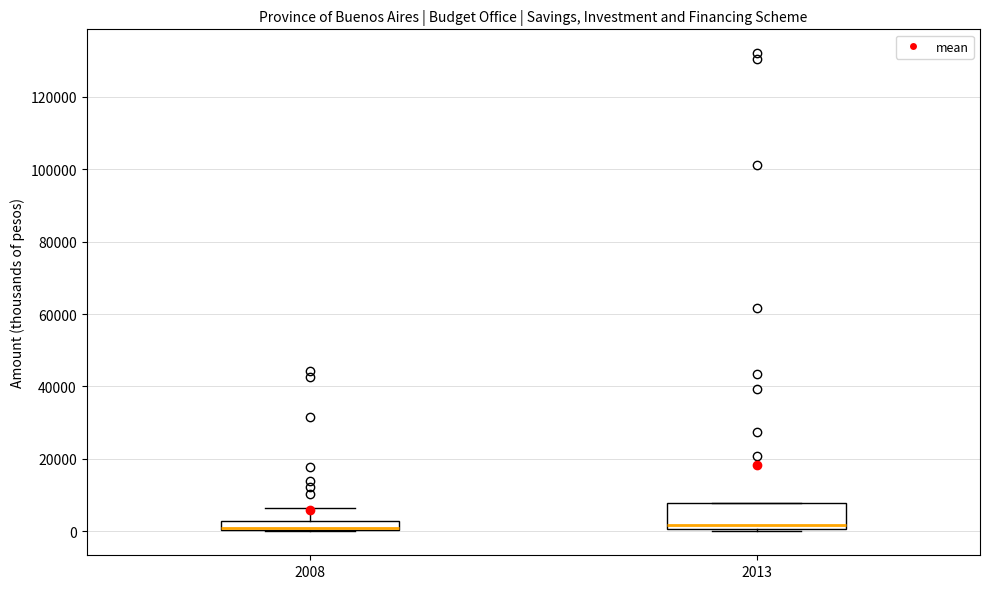

Where is the lower edge of the box at x = 2013 on the y-axis? The values are not printed on the chart, so give them approximately, as read against the axis.

0